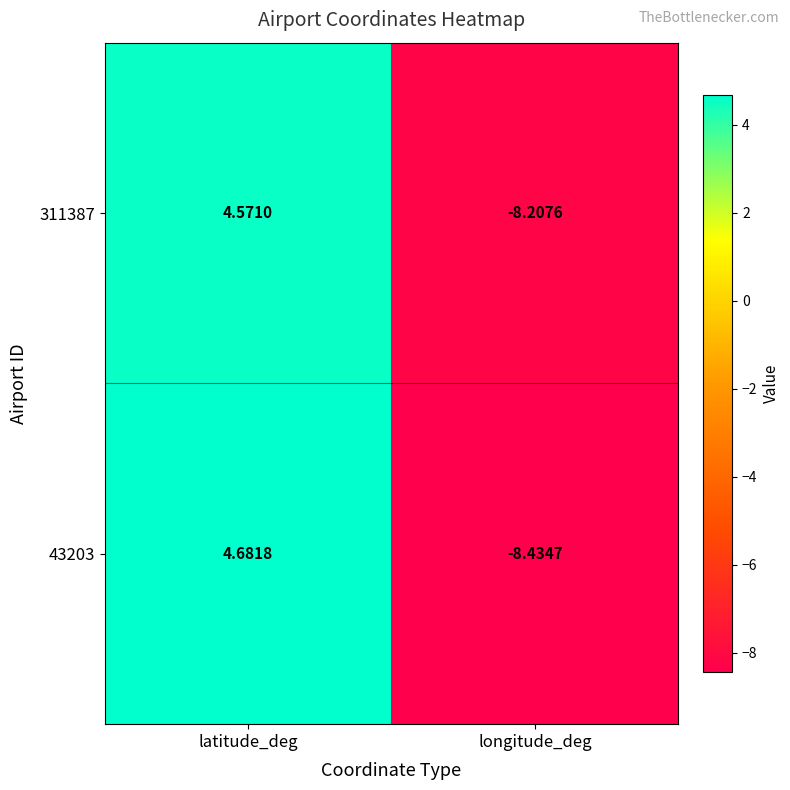

What is the smallest value displayed?

-8.4